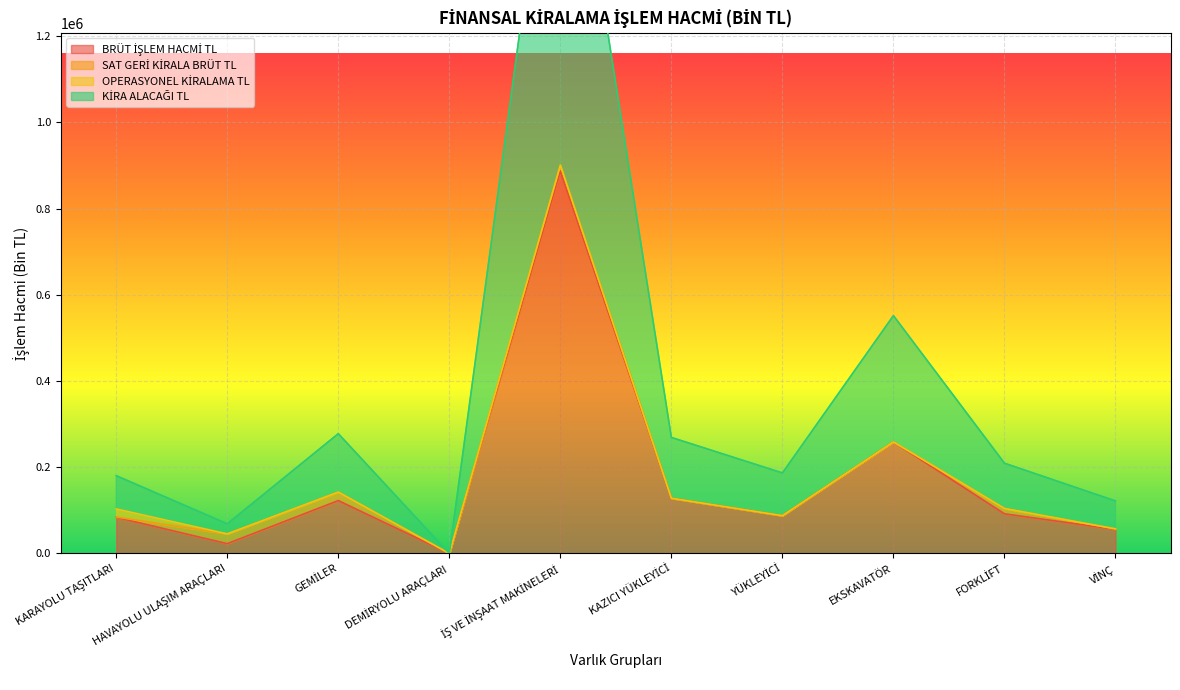

What is the sum of the KİRA ALACAĞI TL values at KAZICI YÜKLEYİCİ and DEMİRYOLU ARAÇLARI?

269103.0